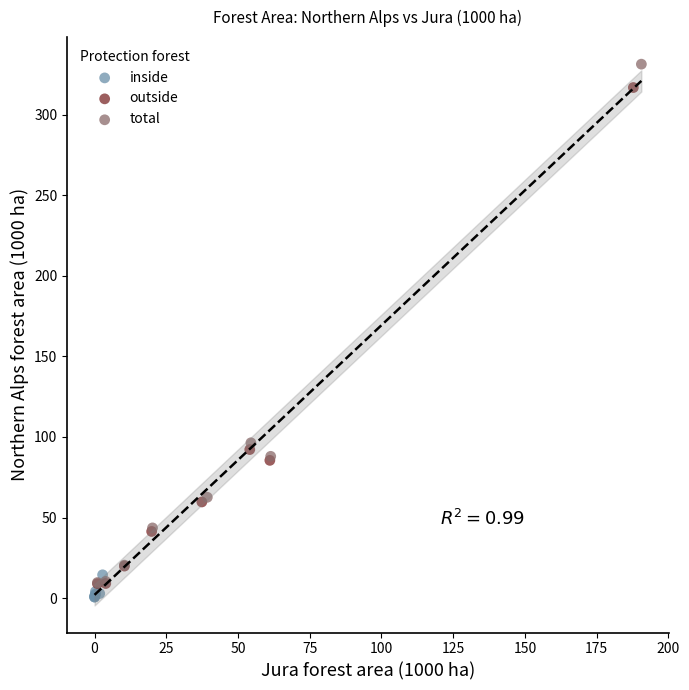

Which series has the largest Y range (max minus min)?

total